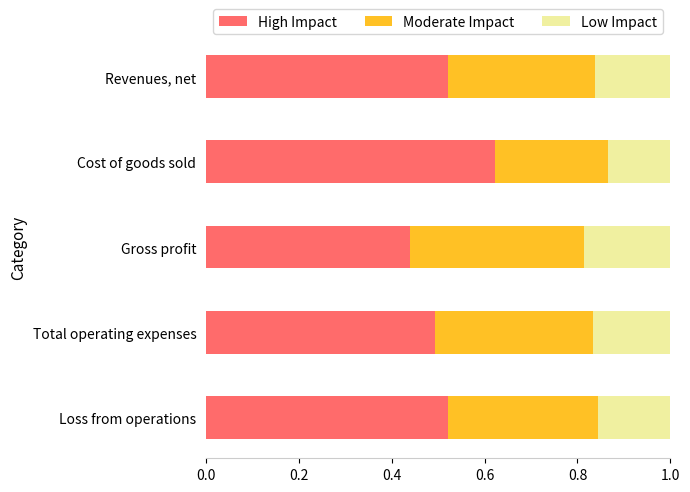

What are all the series names shown in the legend?

High Impact, Moderate Impact, Low Impact